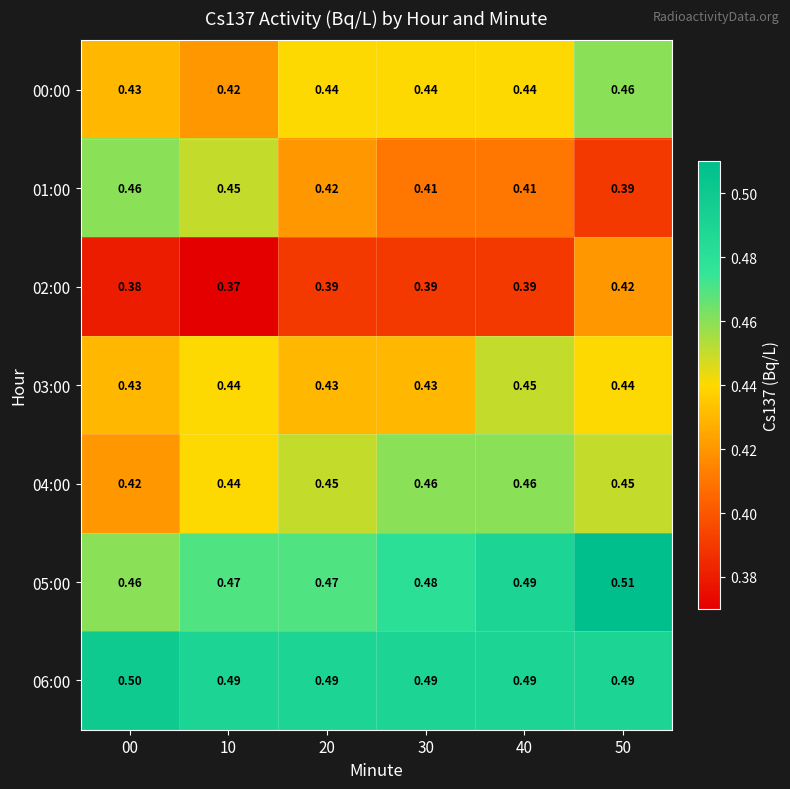

Which series has the largest total across all categories?

06:00